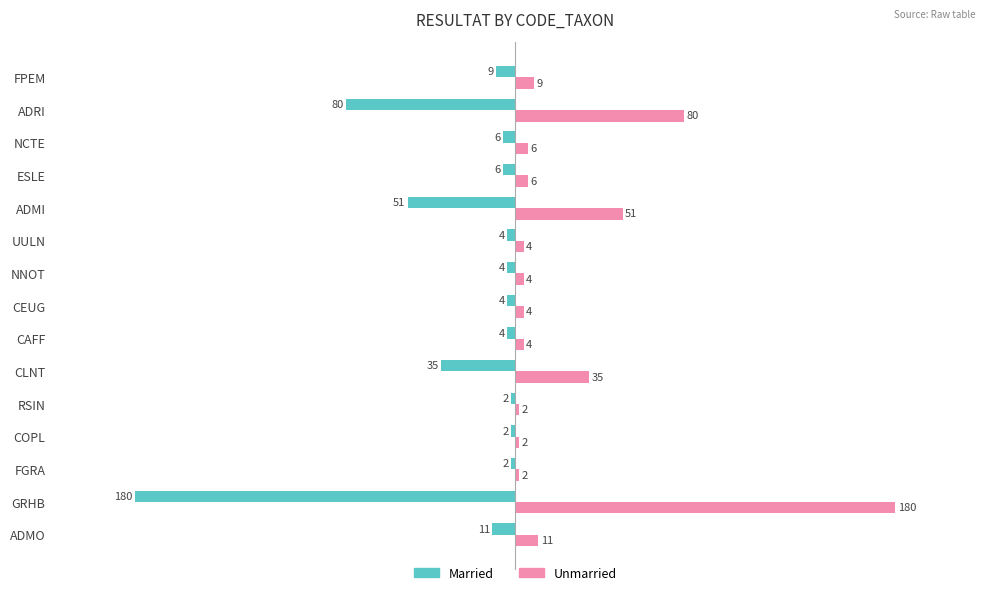

At which label is Married closest to -91?

ADRI